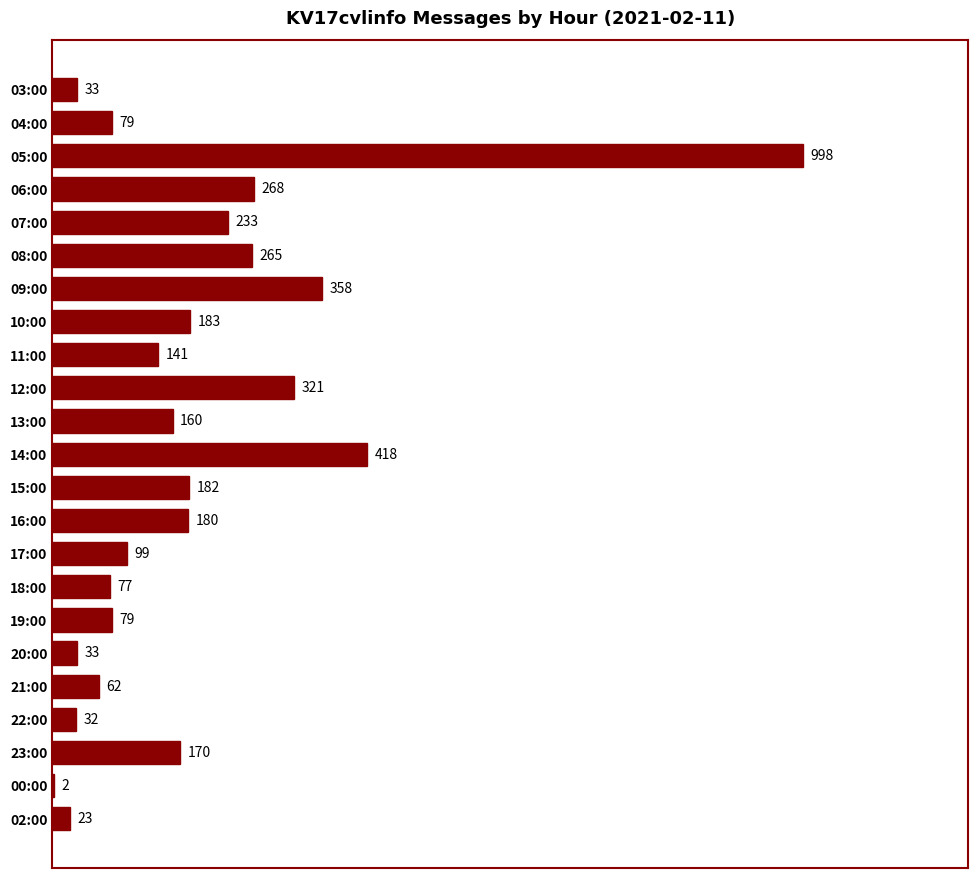

At which label is the value closest to 500?

14:00